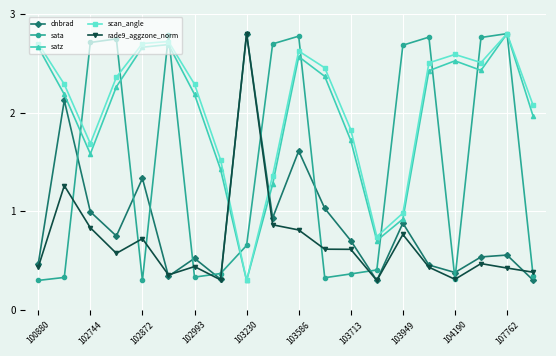

True or false: satz has more than 1 points higher than both neighbors.

True